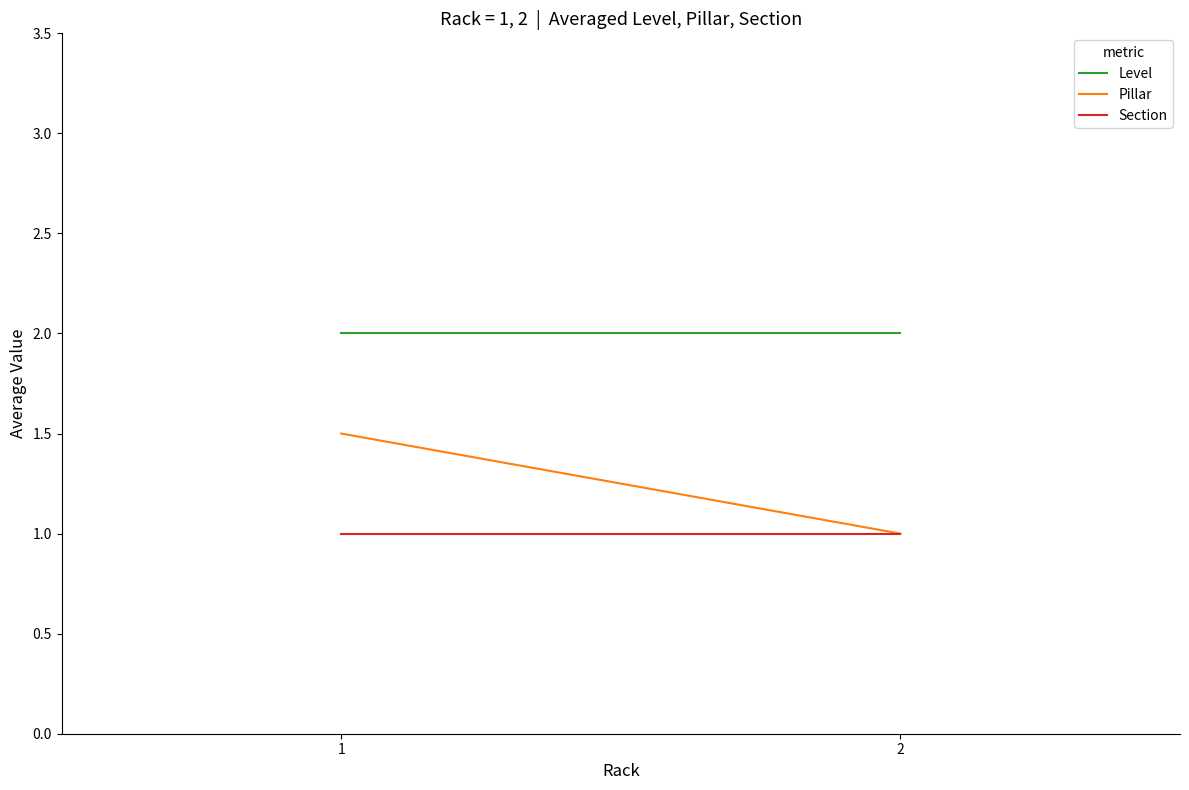

Reading left to right, list all the values displayed in this chart.

Level: 2.0	2.0
Pillar: 1.5	1.0
Section: 1.0	1.0